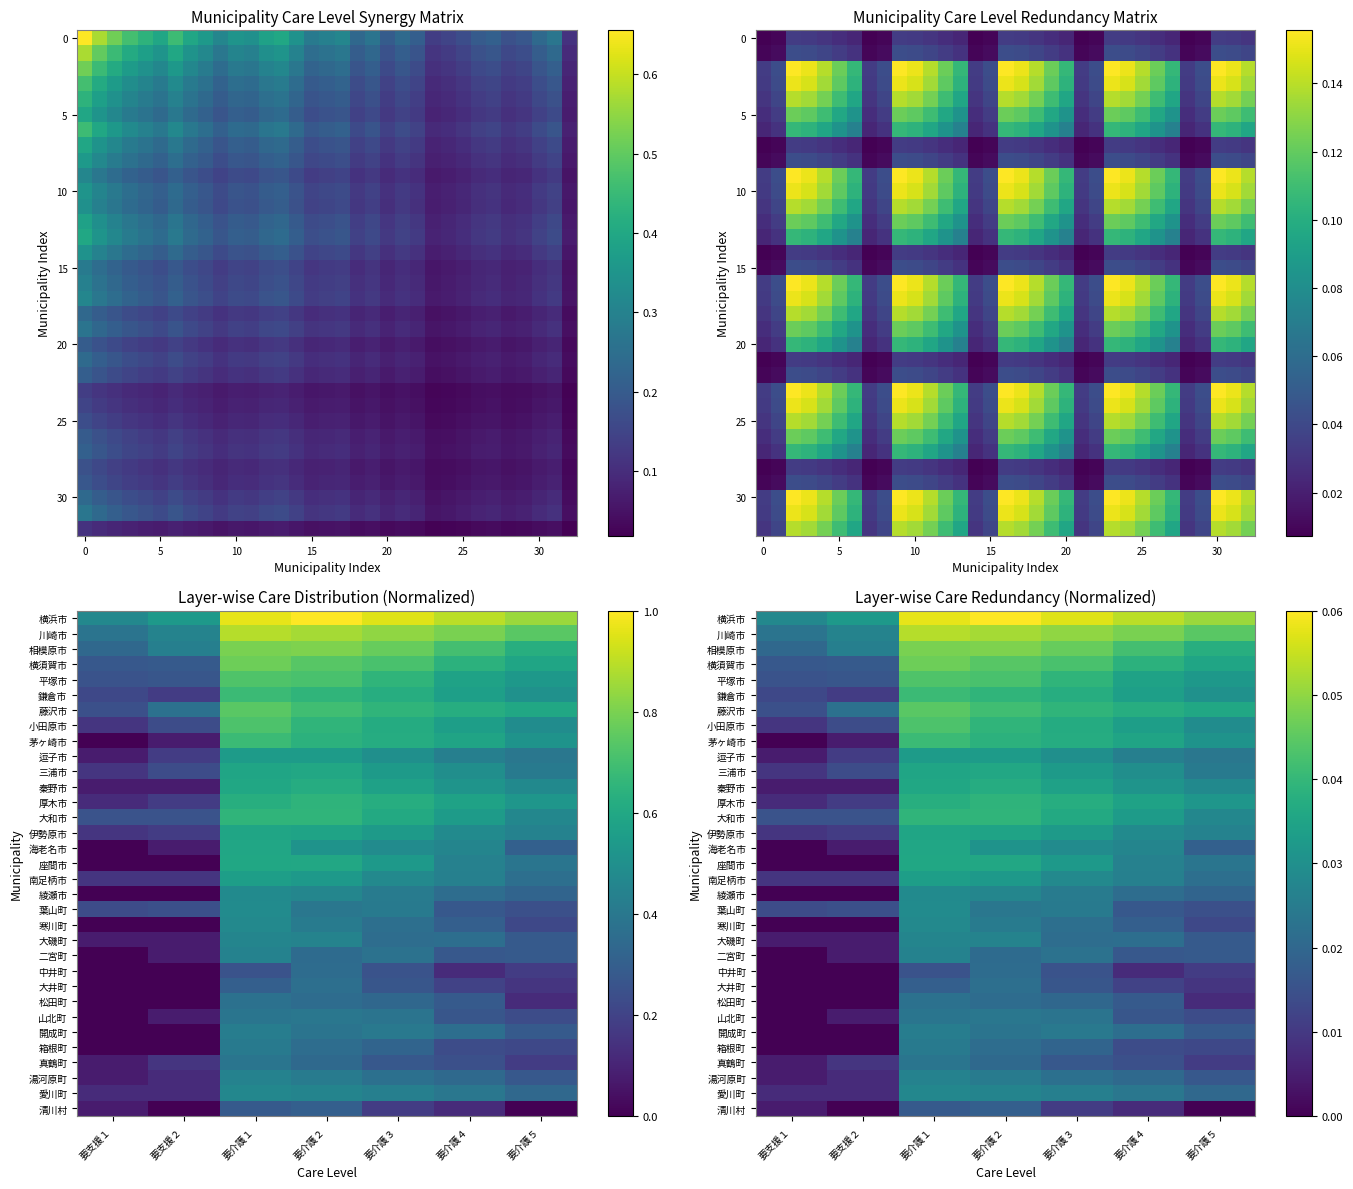

The 川崎市 series shows 0.1 at 要介護１. True or false?

False